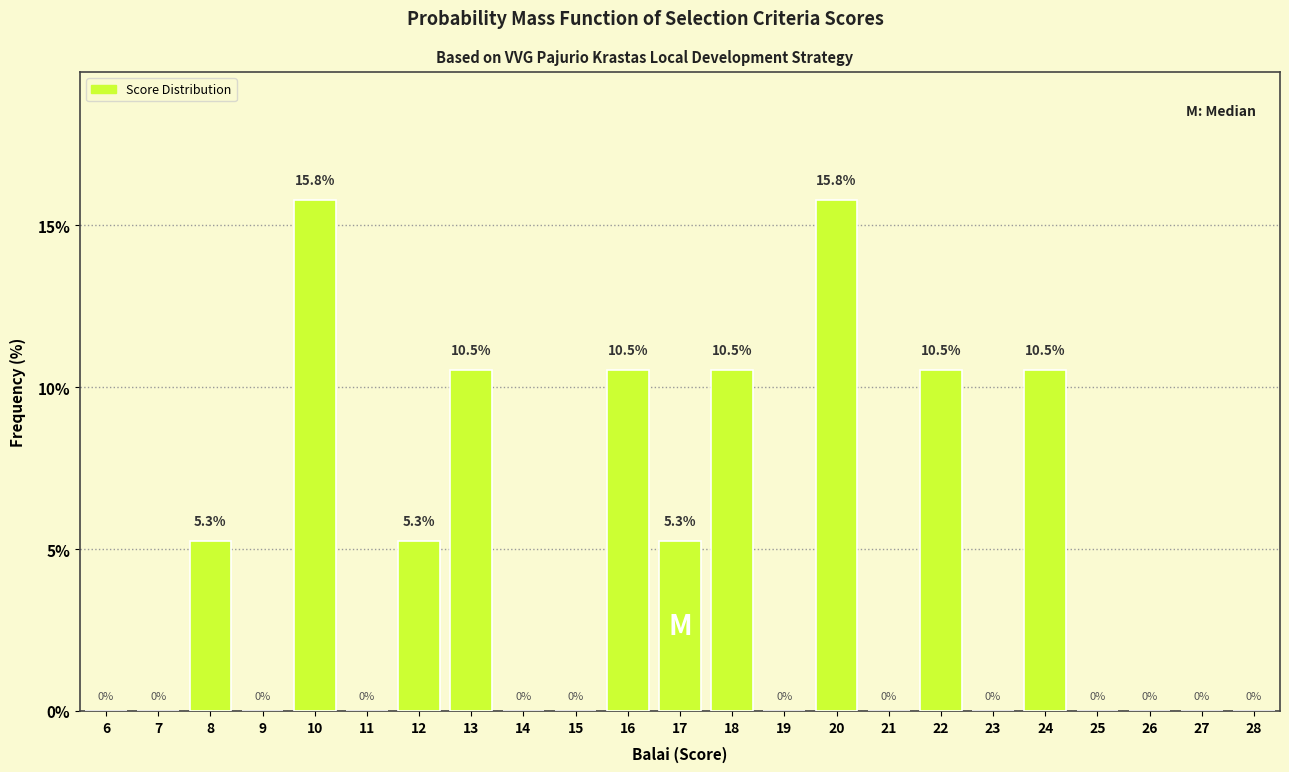

Reading right to left, what are all the values shown in this chart?

28=0.0	27=0.0	26=0.0	25=0.0	24=10.5	23=0.0	22=10.5	21=0.0	20=15.8	19=0.0	18=10.5	17=5.3	16=10.5	15=0.0	14=0.0	13=10.5	12=5.3	11=0.0	10=15.8	9=0.0	8=5.3	7=0.0	6=0.0